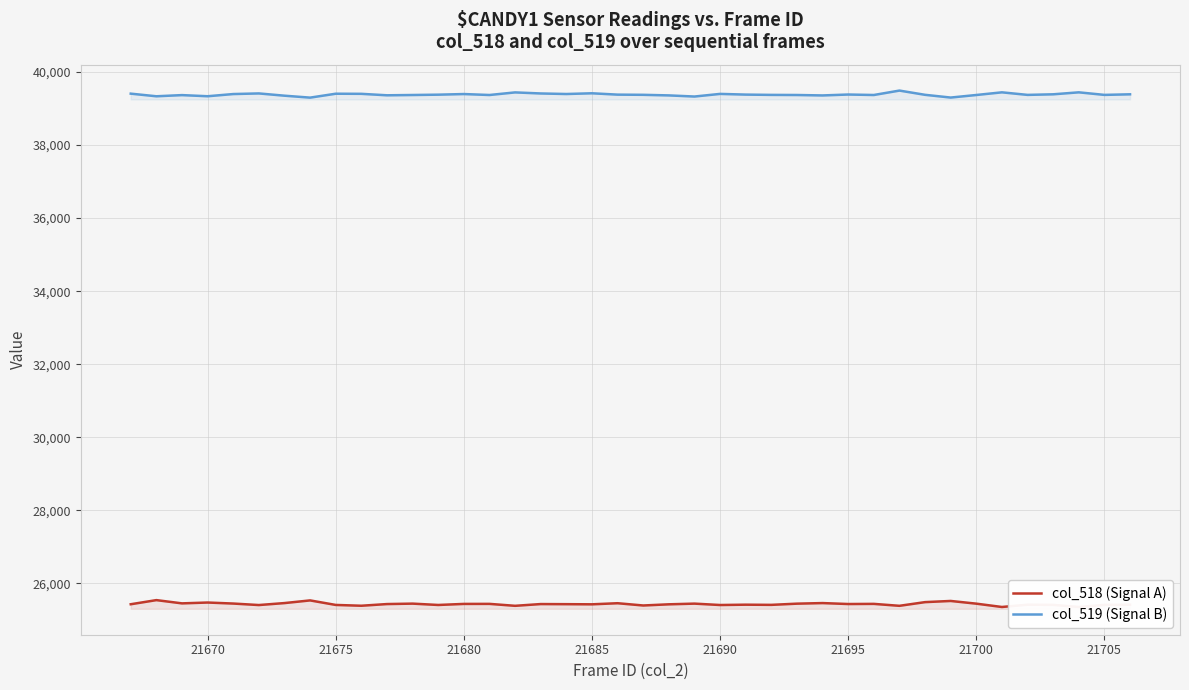

The value of col_519 (Signal B) at 21705 is 39373. True or false?

True